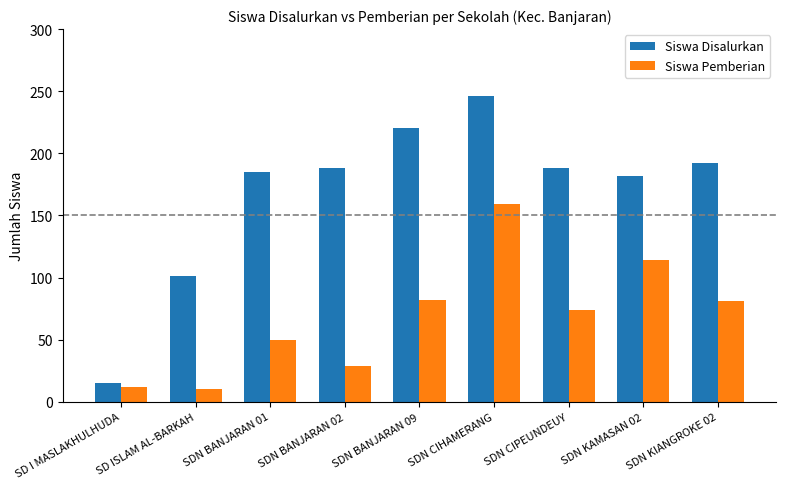

At SD ISLAM AL-BARKAH, list the series in order from largest to smallest.

Siswa Disalurkan, Siswa Pemberian